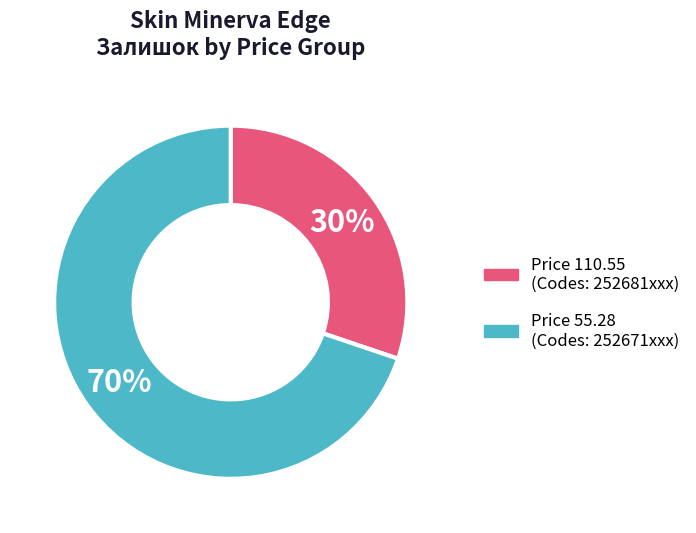

Is there any slice that represents more than half of the pie?

Yes